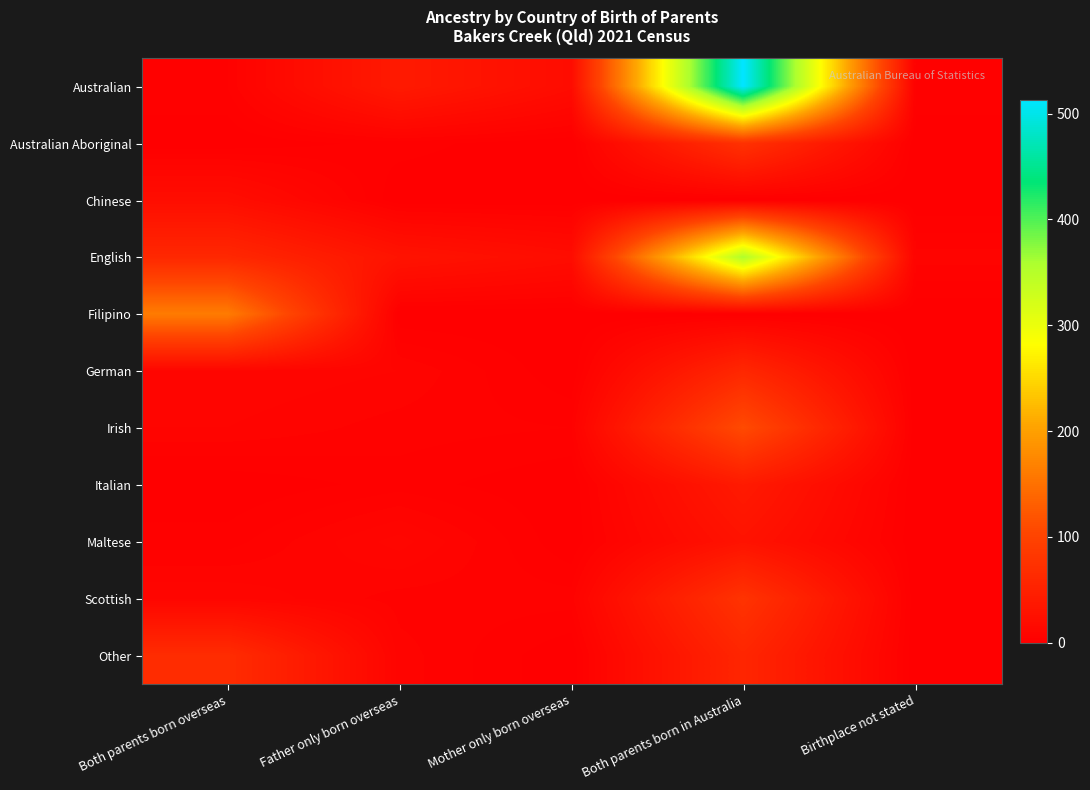

Which has a higher value, Both parents born overseas or Mother only born overseas?

Mother only born overseas